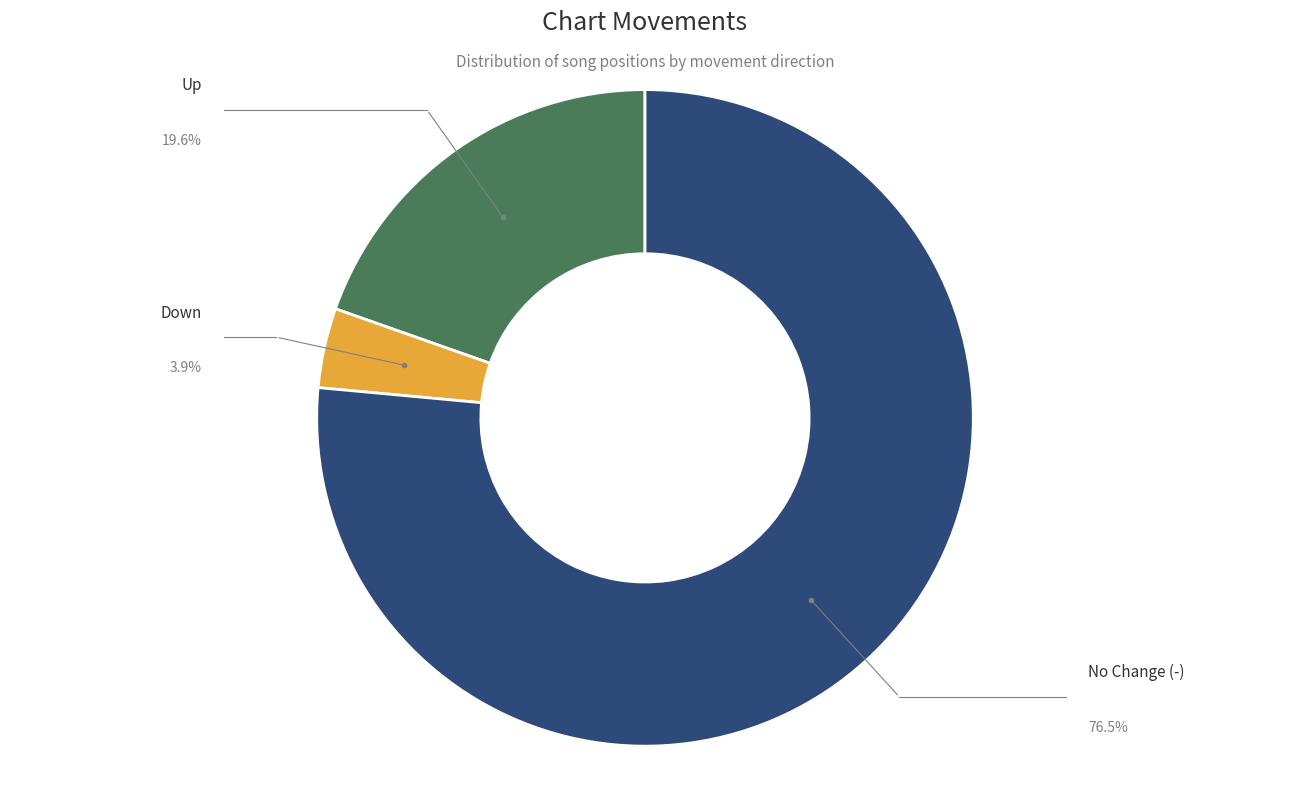

Is there any slice that represents more than half of the pie?

Yes